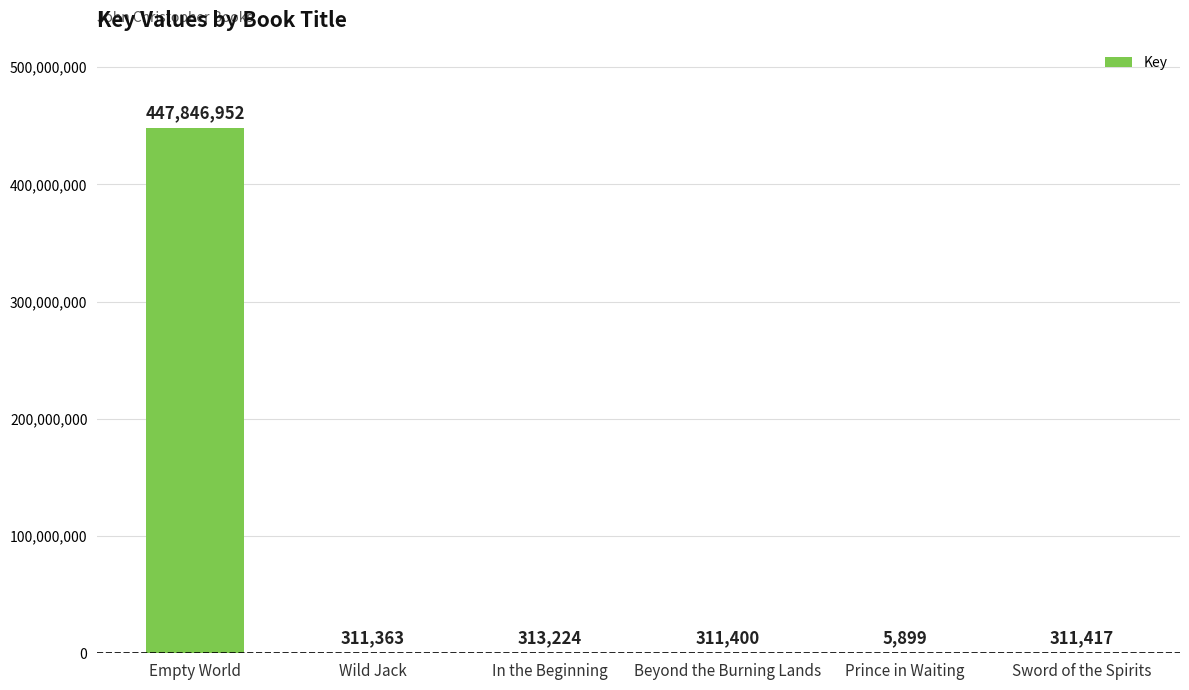

At which category does the chart reach its peak across all series?

Empty World